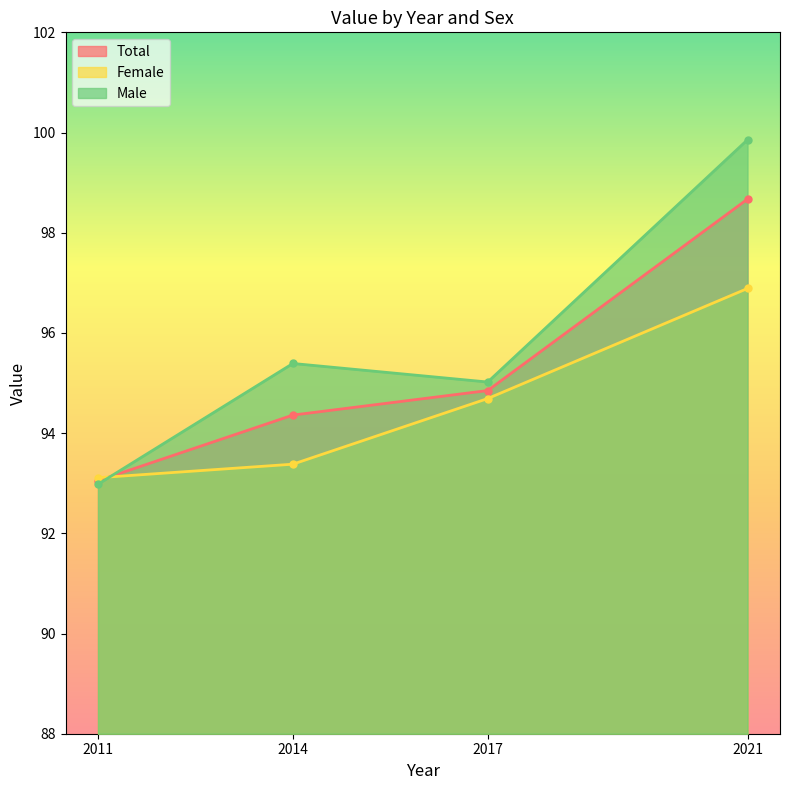

What are all the series names shown in the legend?

Total, Female, Male